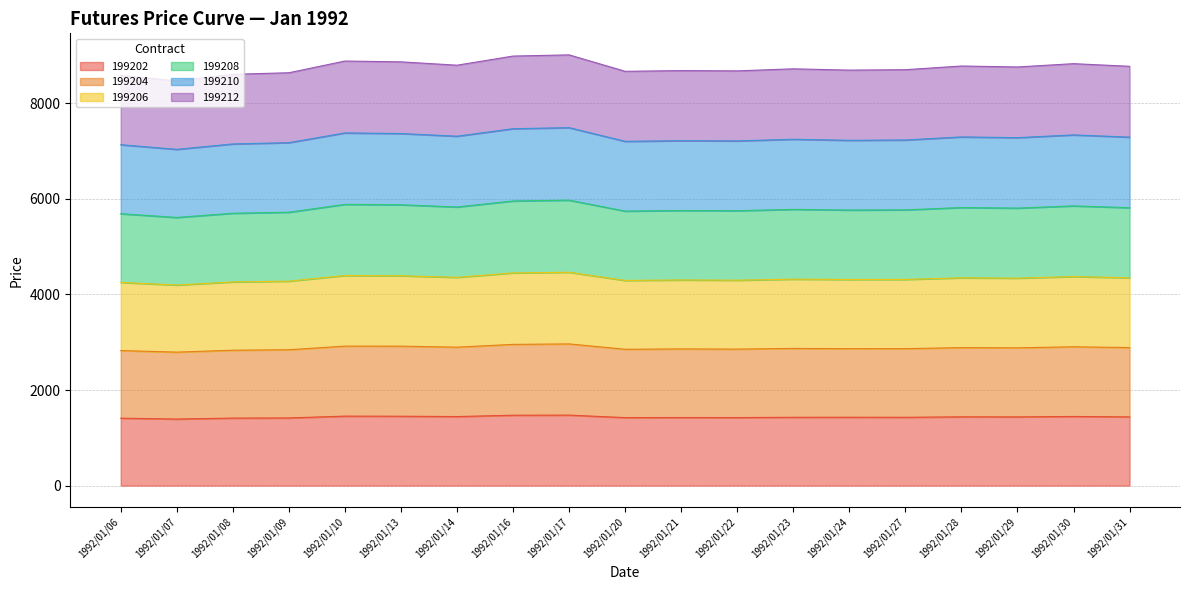

What is the total value across all series at 1992/01/13?

8867